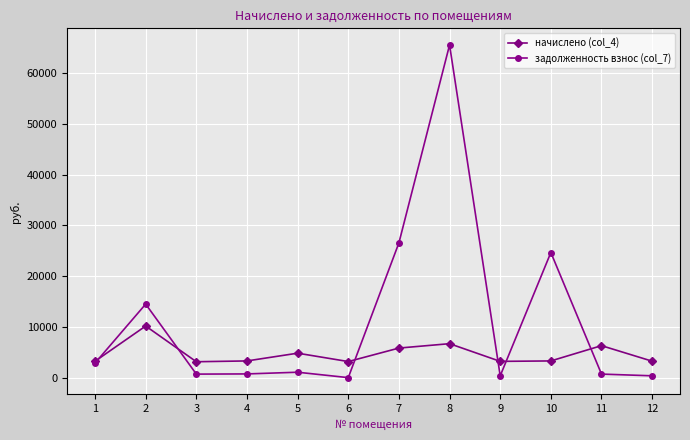

What are all the series names shown in the legend?

начислено (col_4), задолженность взнос (col_7)